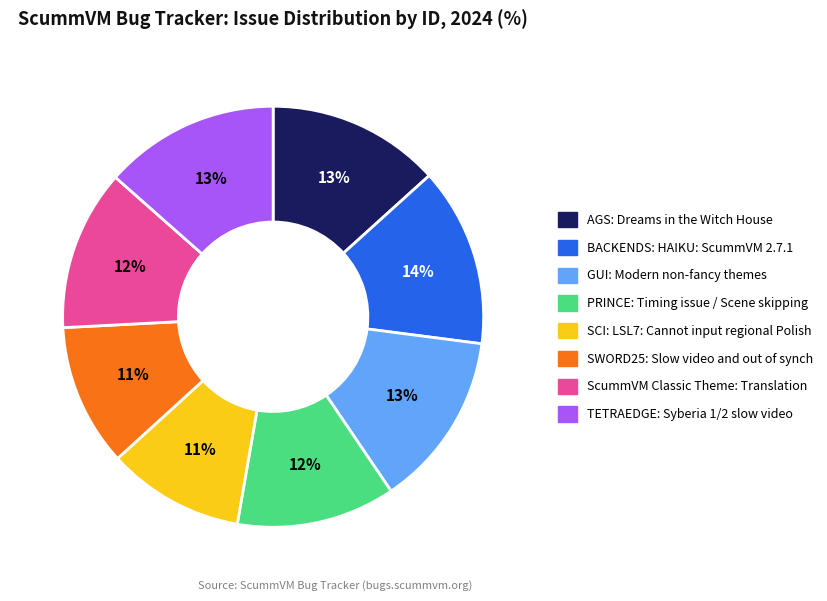

Count the number of slices in the pie.

8